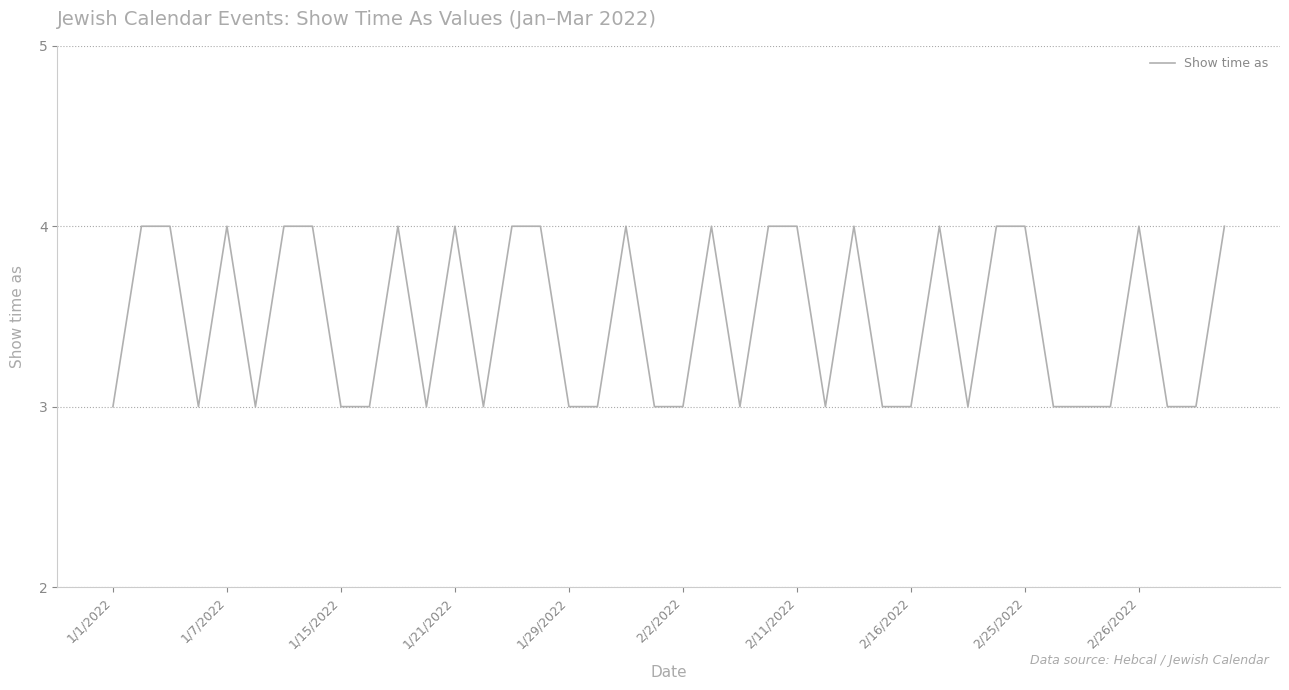

Reading left to right, list all the values displayed in this chart.

3	4	4	3	4	3	4	4	3	3	4	3	4	3	4	4	3	3	4	3	3	4	3	4	4	3	4	3	3	4	3	4	4	3	3	3	4	3	3	4